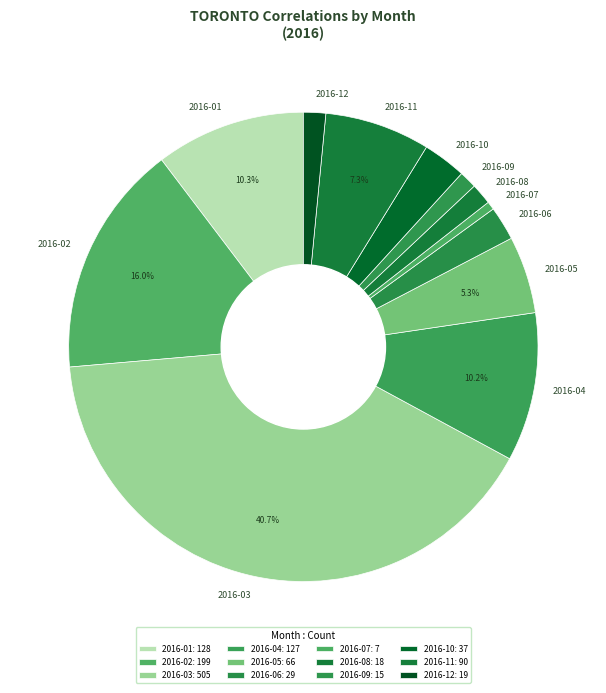

How many slices are in this pie chart?

12